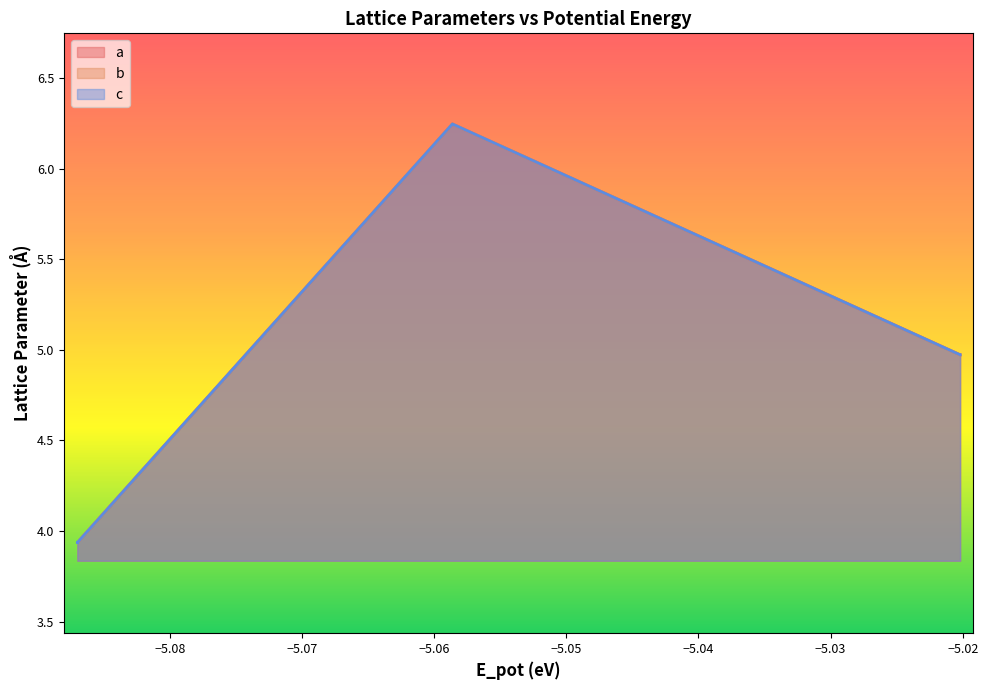

True or false: c and a intersect in this chart.

False